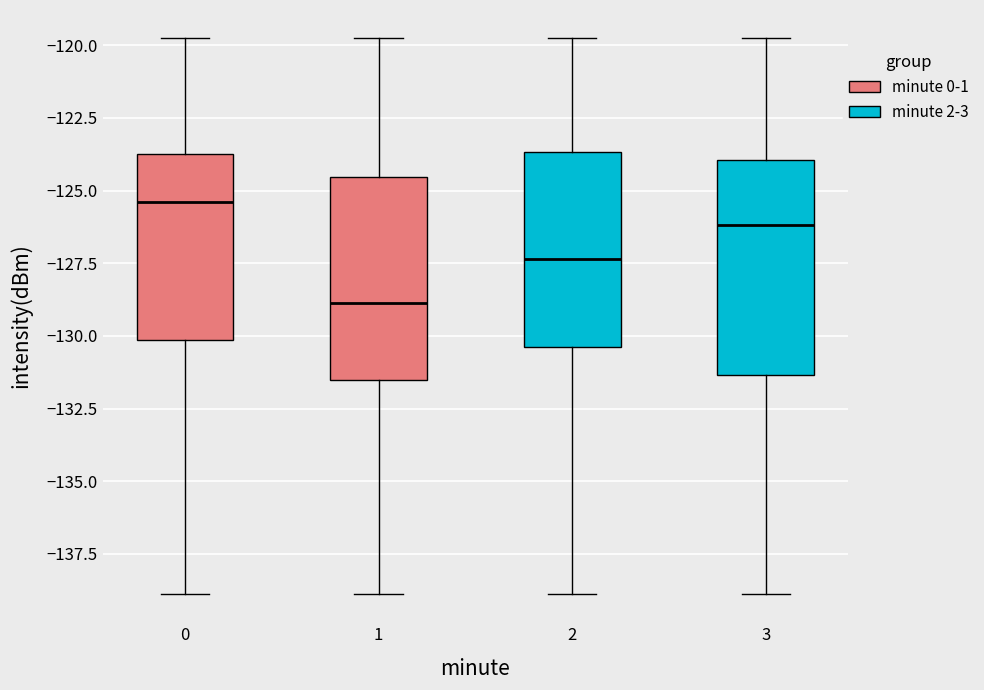

Reading left to right, transcribe this box plot: for each box, give where its median line is, the range the box spans, and where its two whiskers end, as read against the y-axis. The values are not printed on the chart, so give them approximately, as read against the axis.

0: median -125.5, box -130.0 to -123.5, whiskers -139.0 to -119.5
1: median -129.0, box -131.5 to -124.5, whiskers -139.0 to -119.5
2: median -127.5, box -130.5 to -123.5, whiskers -139.0 to -119.5
3: median -126.0, box -131.5 to -124.0, whiskers -139.0 to -119.5